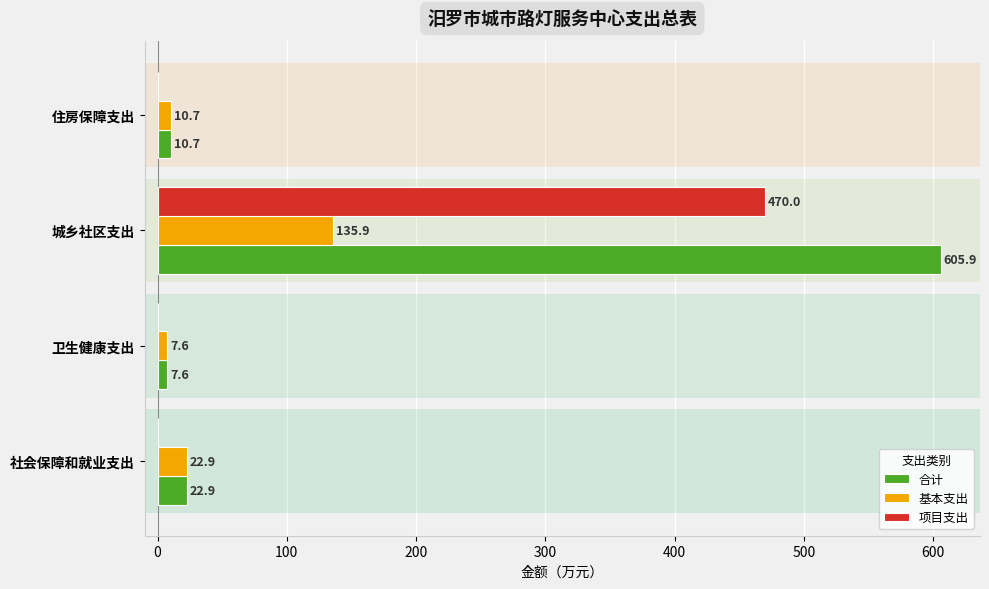

What is the sum of all 合计 values?

647.1